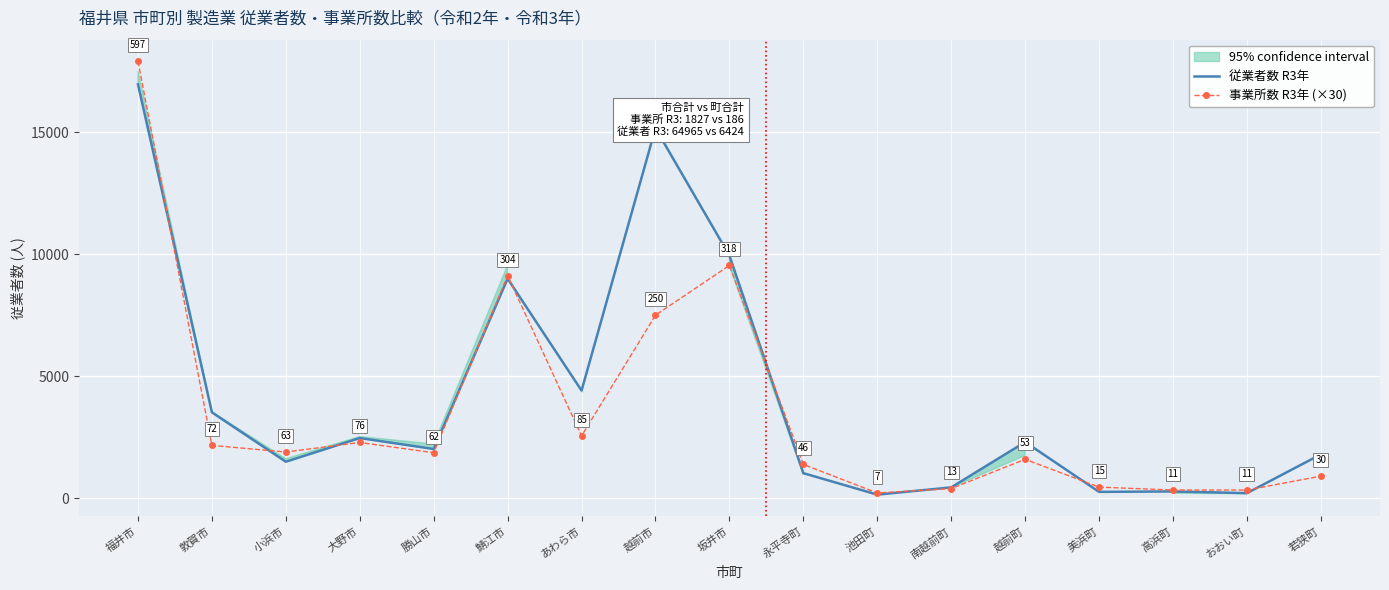

Which label corresponds to the smallest value in the chart?

池田町